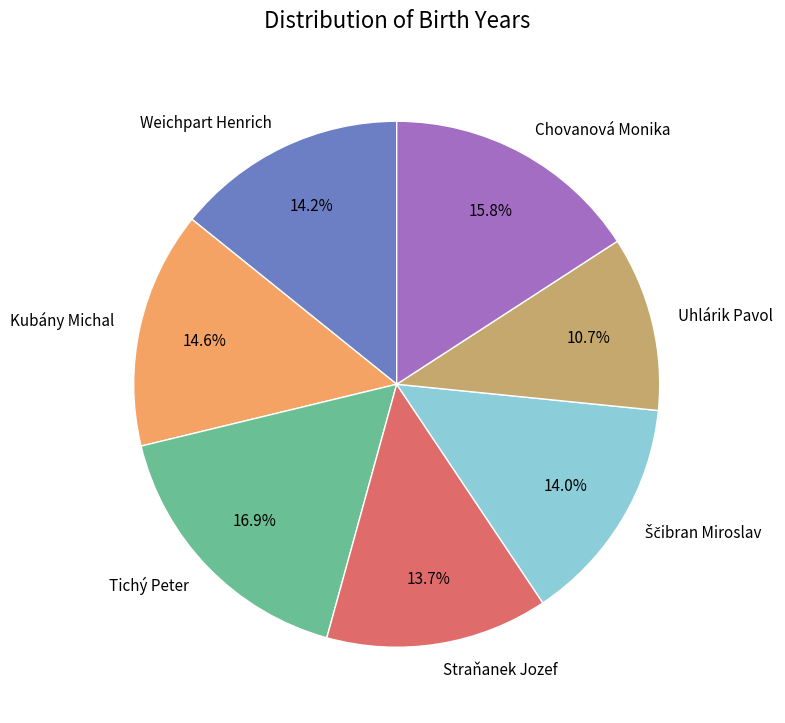

How many segments does this pie chart have?

7